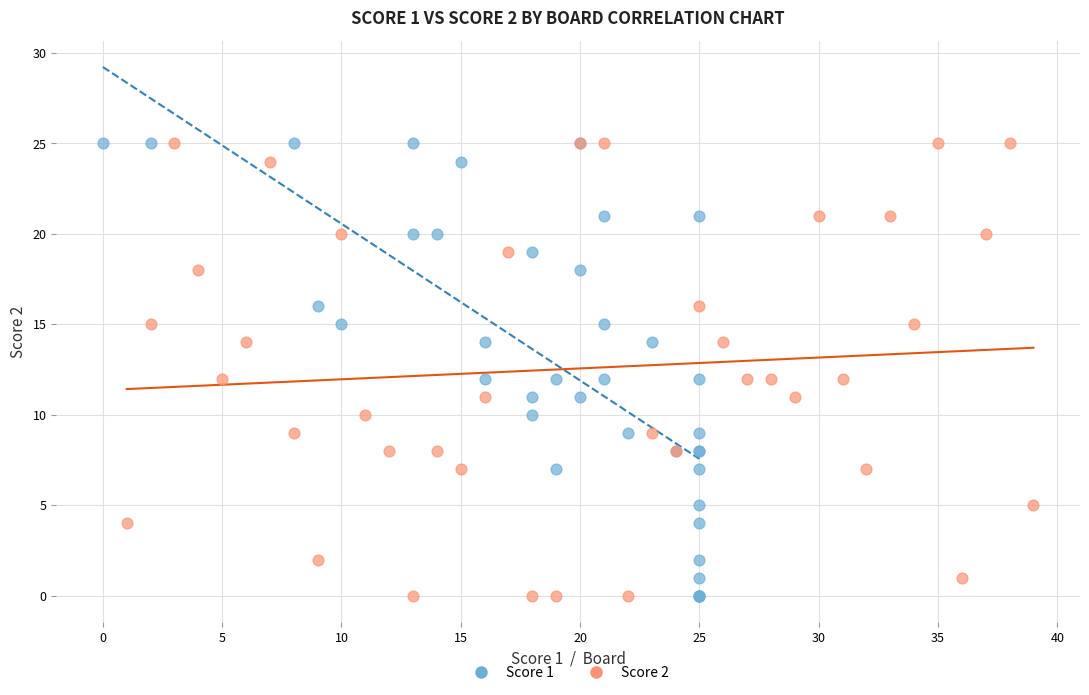

What are all the series names shown in the legend?

Score 1, Score 2